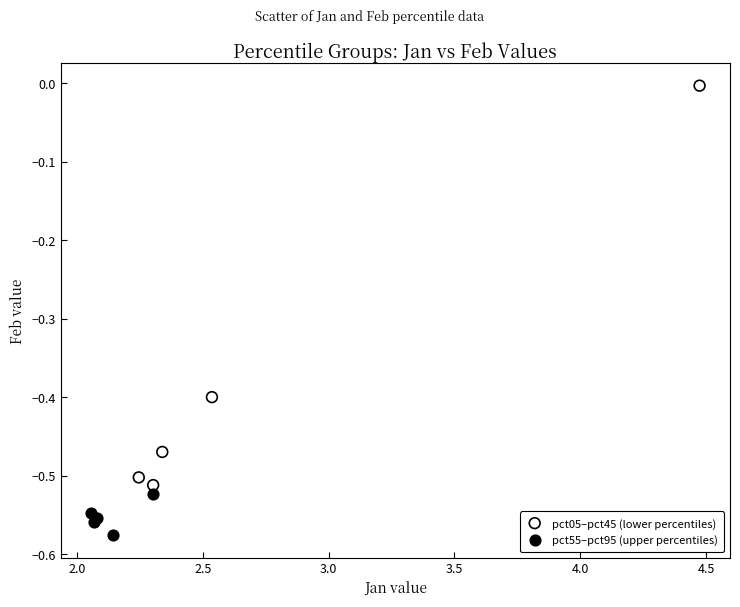

Which series reaches the minimum Y coordinate?

pct55–pct95 (upper percentiles)